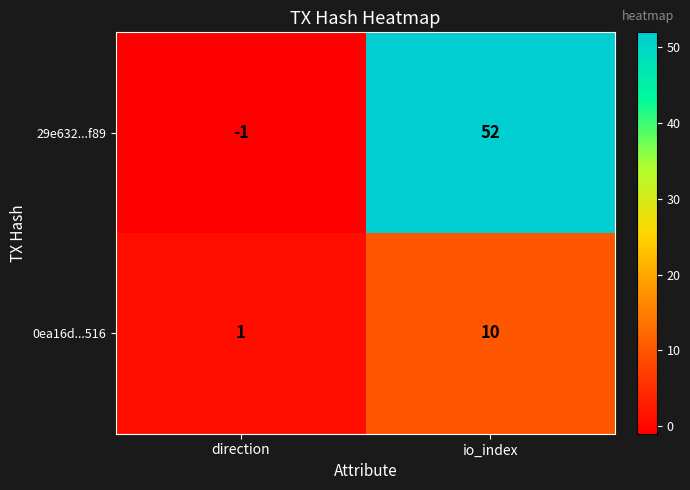

What is the difference between the 29e632...f89 values at direction and io_index?

53